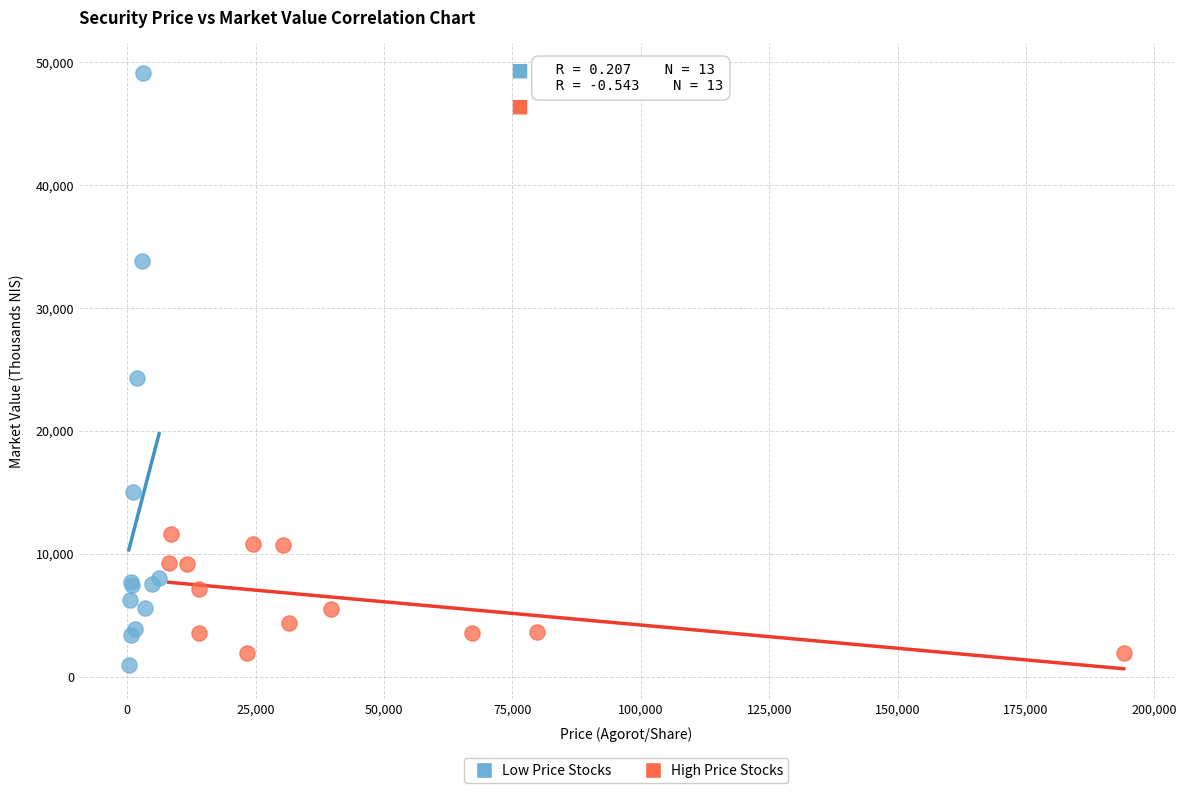

Which series contains the lowest Y value?

Low Price Stocks